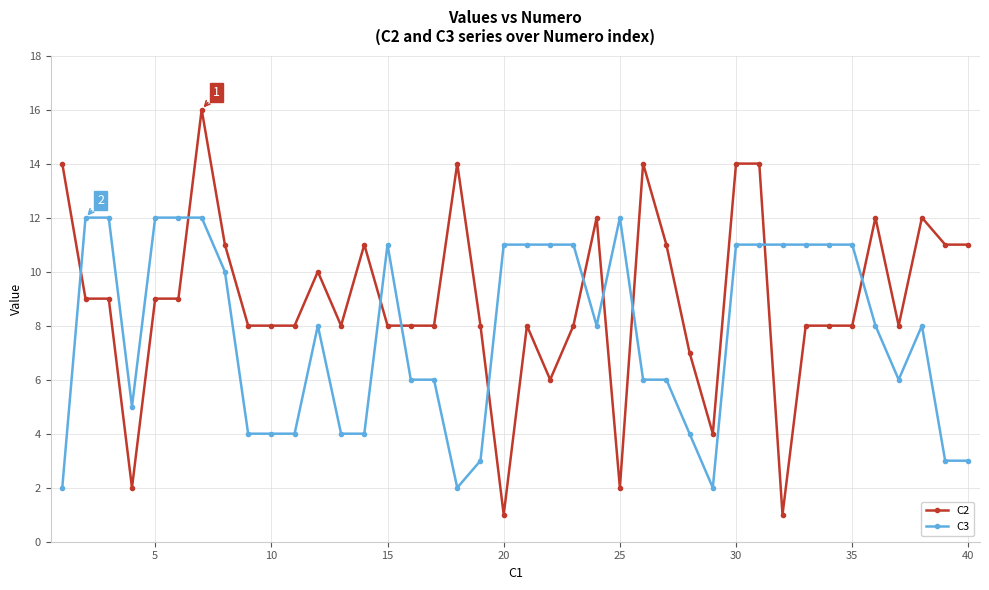

What is the greatest value displayed?

16